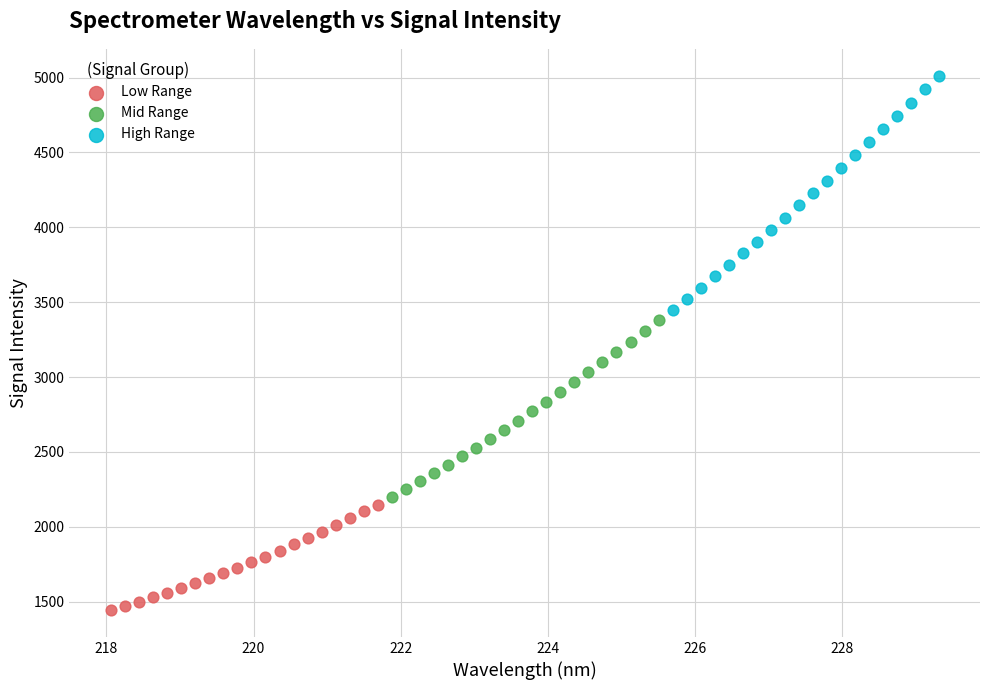

Which series reaches the maximum Y coordinate?

High Range